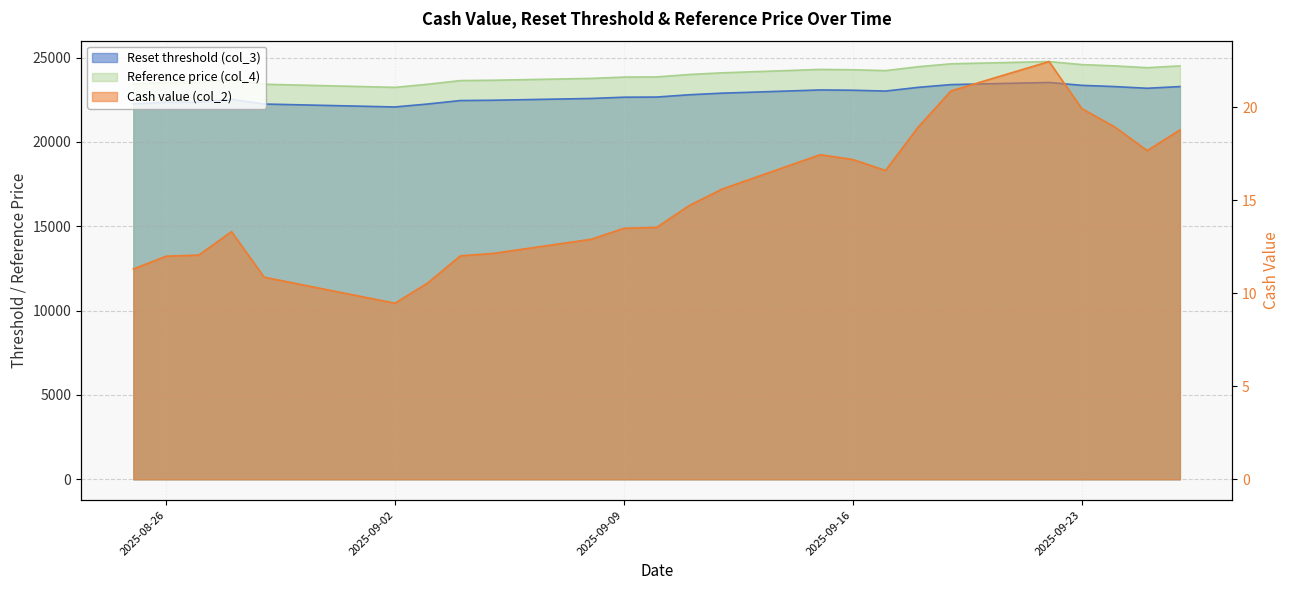

How many categories are shown in the chart?

24